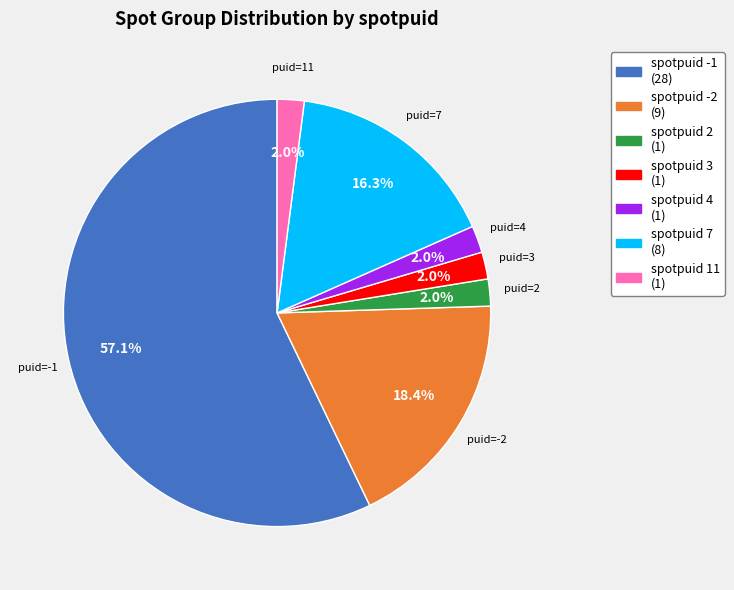

Is there any slice that represents more than half of the pie?

Yes